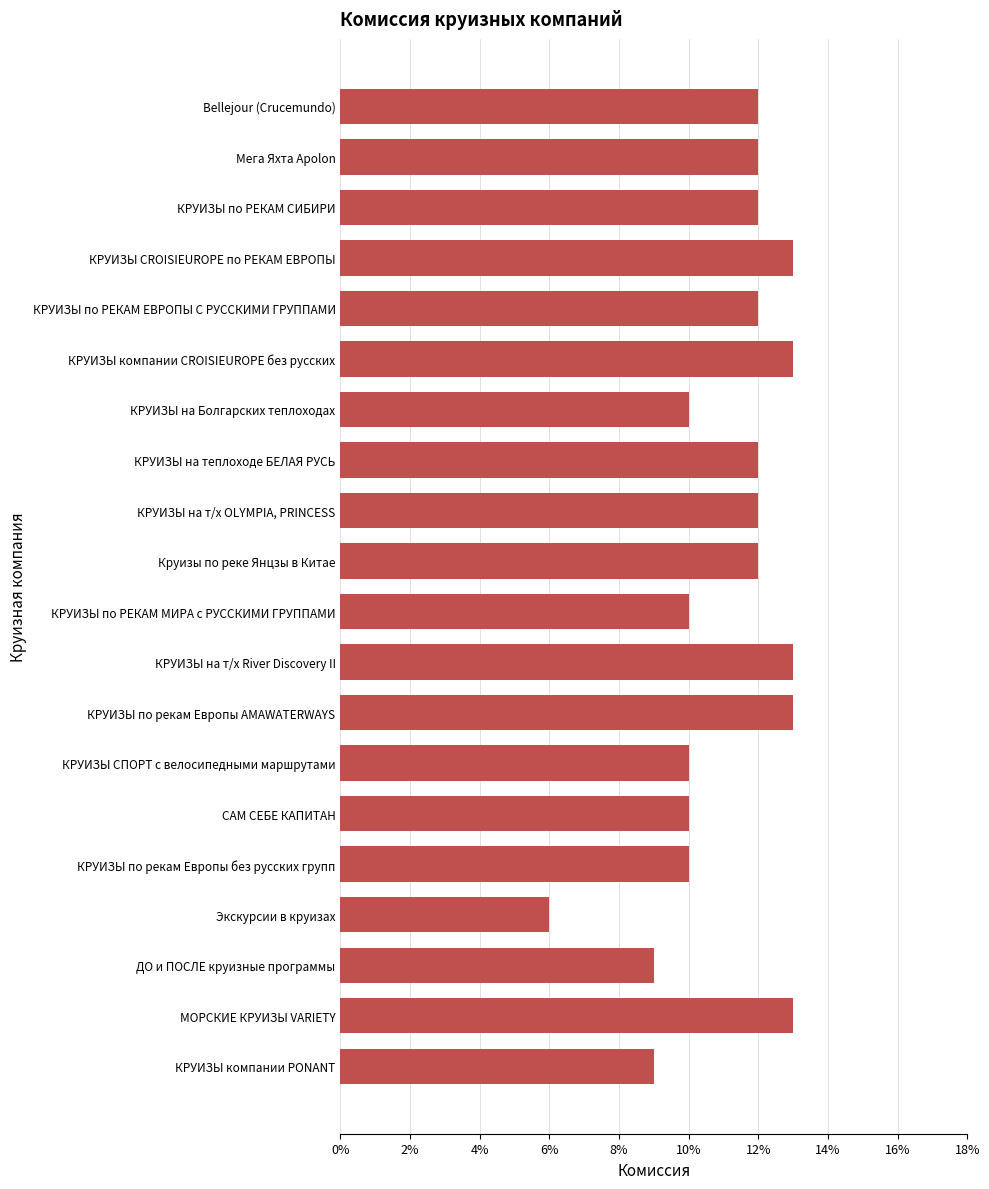

Are the bars horizontal?

Yes